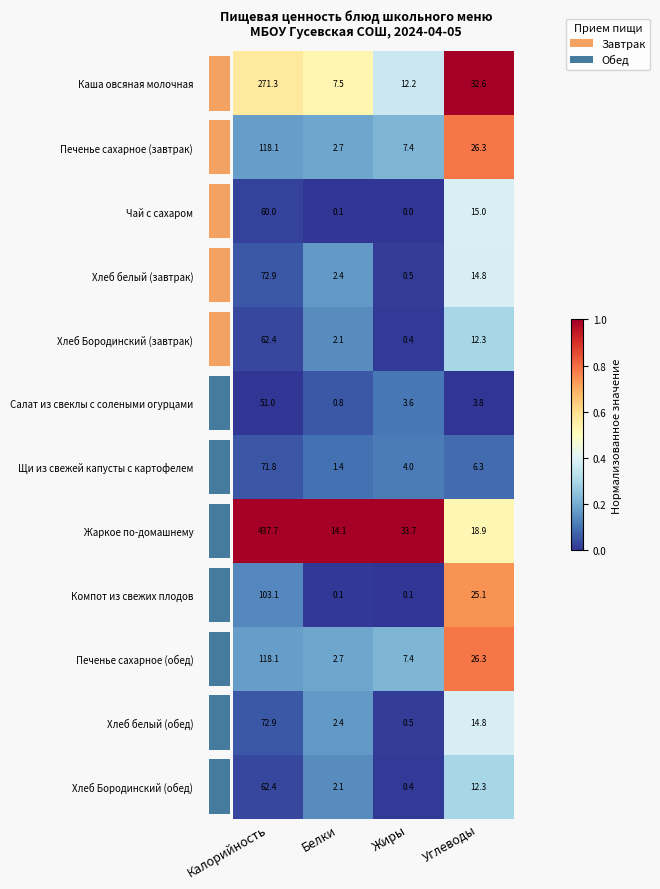

At how many categories does at least one series exceed 0?

4